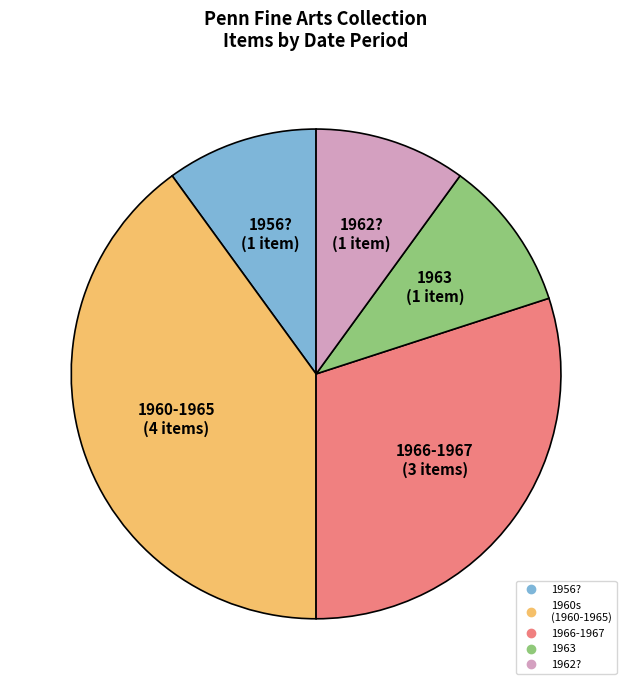

Is there any slice that represents more than half of the pie?

No